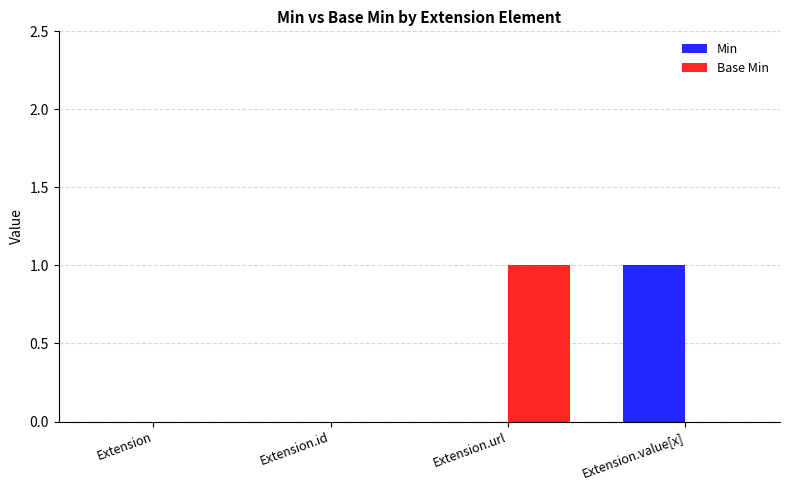

Reading left to right, what are all the values shown in this chart?

Min: 0	0	0	1
Base Min: 0	0	1	0